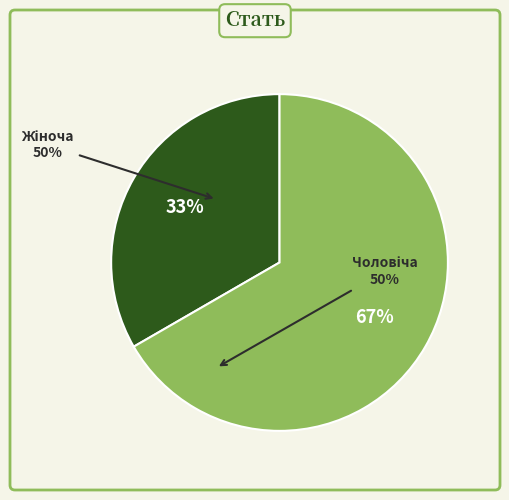

How many segments does this pie chart have?

2